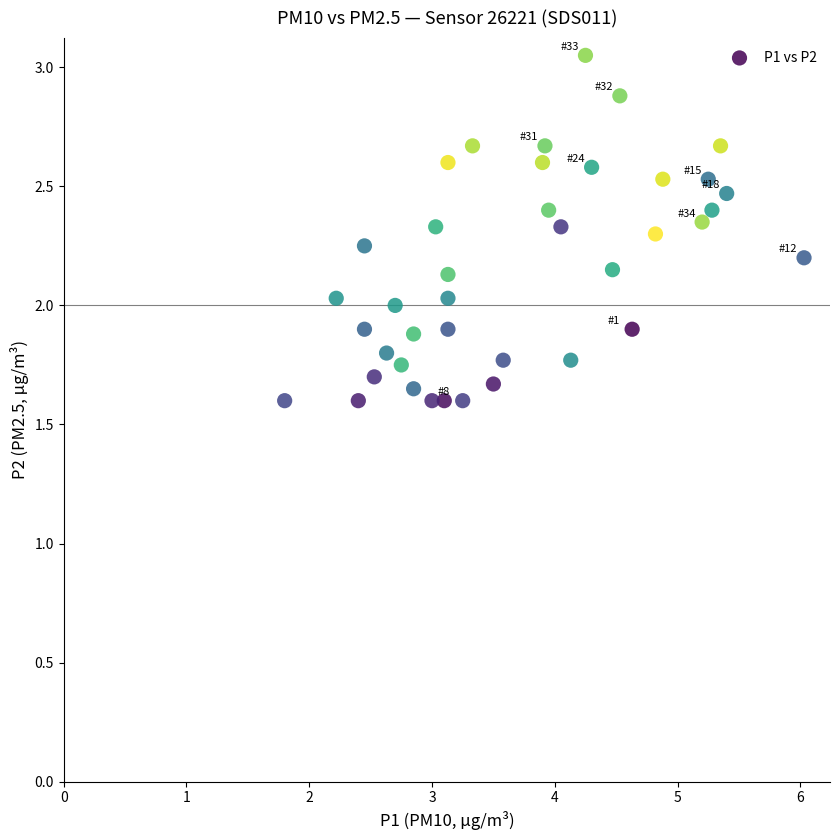

What is the range of X values (max minus min)?

4.2